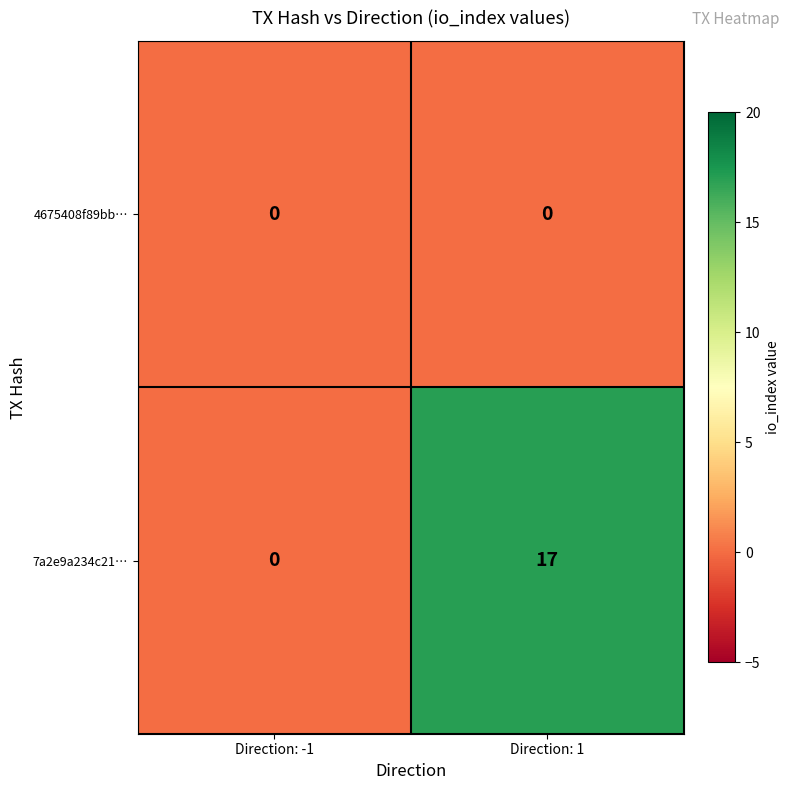

At which category is the sum across all series the highest?

Direction: 1